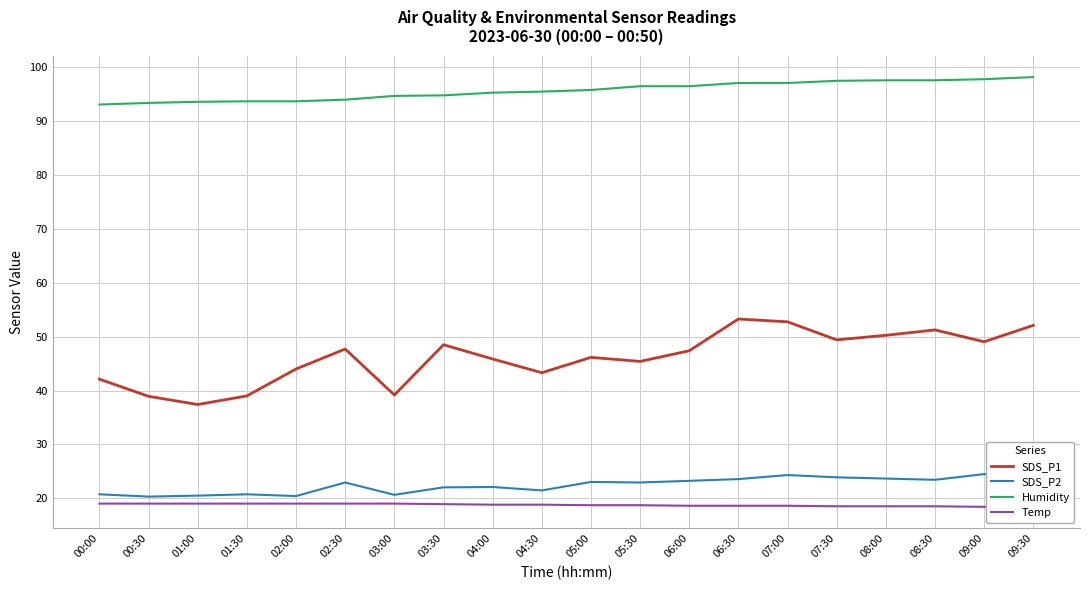

Read the SDS_P1 value at 02:30.

47.7